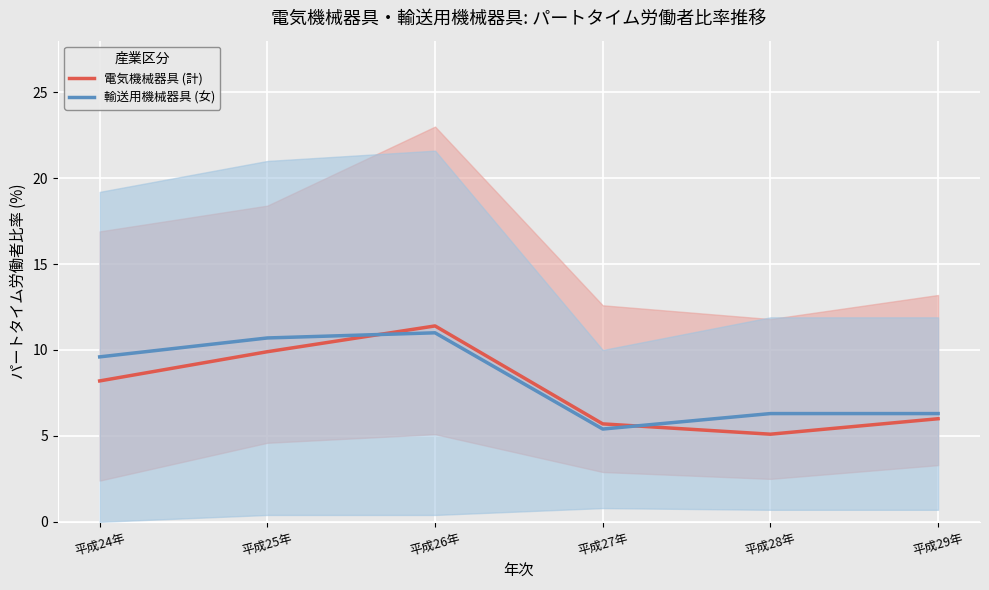

At which label does 電気機械器具 (計) reach its peak?

平成26年